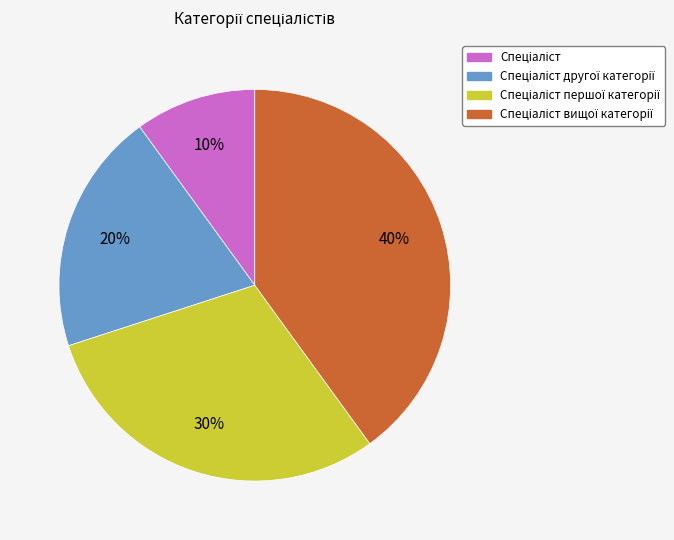

Count the number of slices in the pie.

4